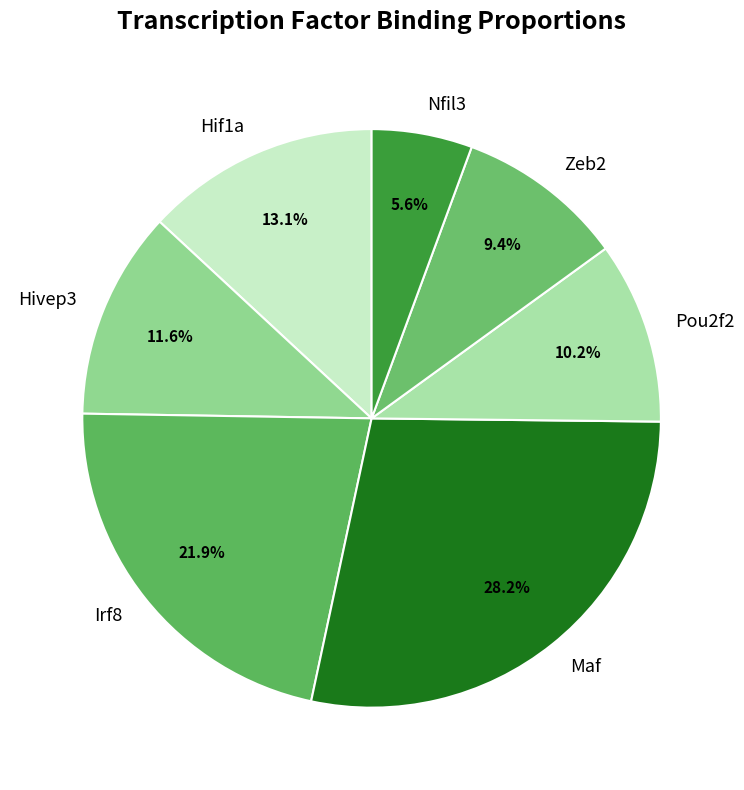

Does Pou2f2 account for over 50% of the chart?

No